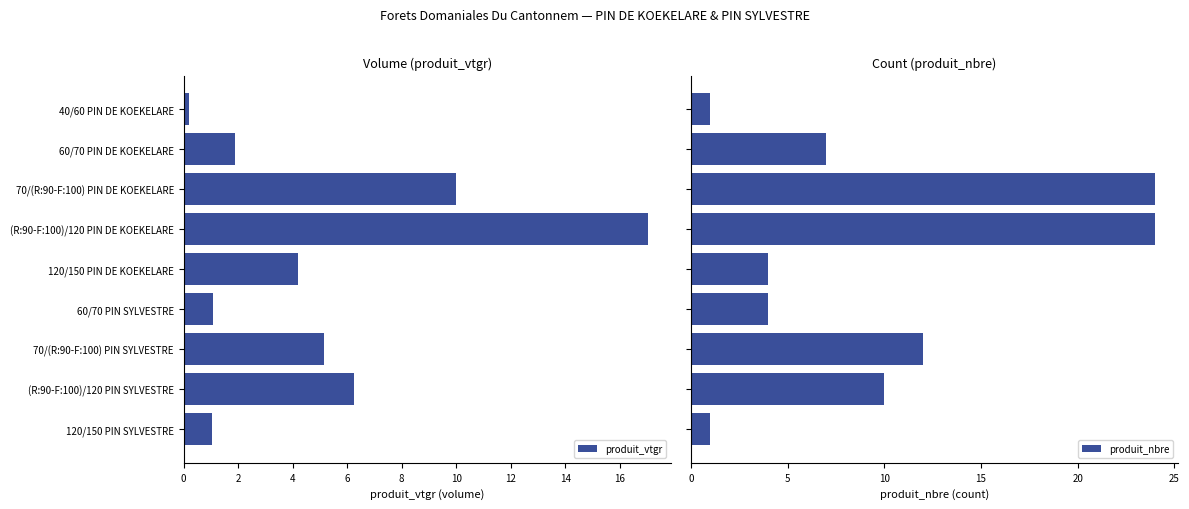

Count the number of data series in this chart.

2